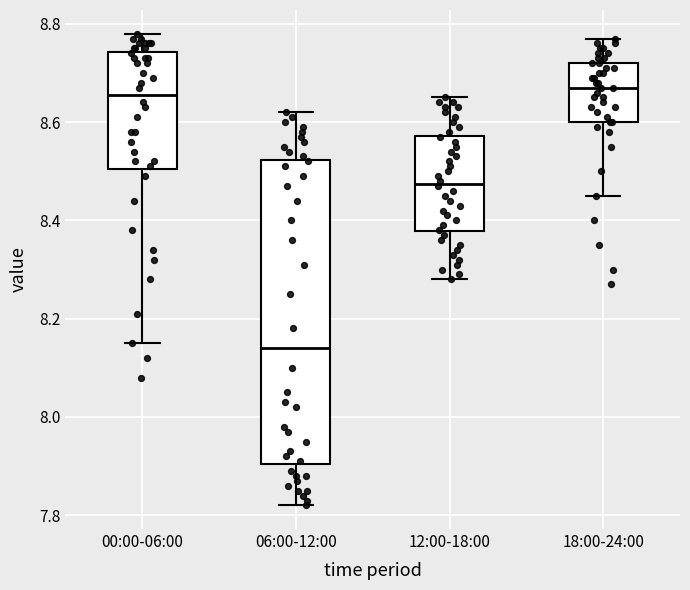

Reading left to right, read every box against the y-axis: the position of its median line, the range the box covers, and the ends of its whiskers. The values are not printed on the chart, so give them approximately, as read against the axis.

00:00-06:00: median 8.66, box 8.50 to 8.74, whiskers 8.16 to 8.78
06:00-12:00: median 8.14, box 7.90 to 8.52, whiskers 7.82 to 8.62
12:00-18:00: median 8.48, box 8.38 to 8.58, whiskers 8.28 to 8.66
18:00-24:00: median 8.68, box 8.60 to 8.72, whiskers 8.46 to 8.78